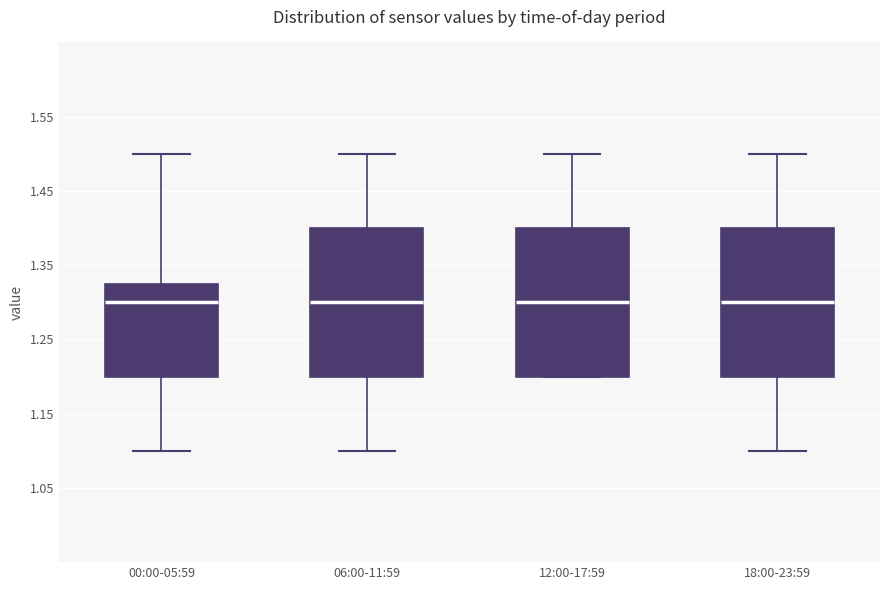

Reading left to right, read every box against the y-axis: the position of its median line, the range the box covers, and the ends of its whiskers. The values are not printed on the chart, so give them approximately, as read against the axis.

00:00-05:59: median 1.30, box 1.20 to 1.33, whiskers 1.10 to 1.50
06:00-11:59: median 1.30, box 1.20 to 1.40, whiskers 1.10 to 1.50
12:00-17:59: median 1.30, box 1.20 to 1.40, whiskers 1.20 to 1.50
18:00-23:59: median 1.30, box 1.20 to 1.40, whiskers 1.10 to 1.50